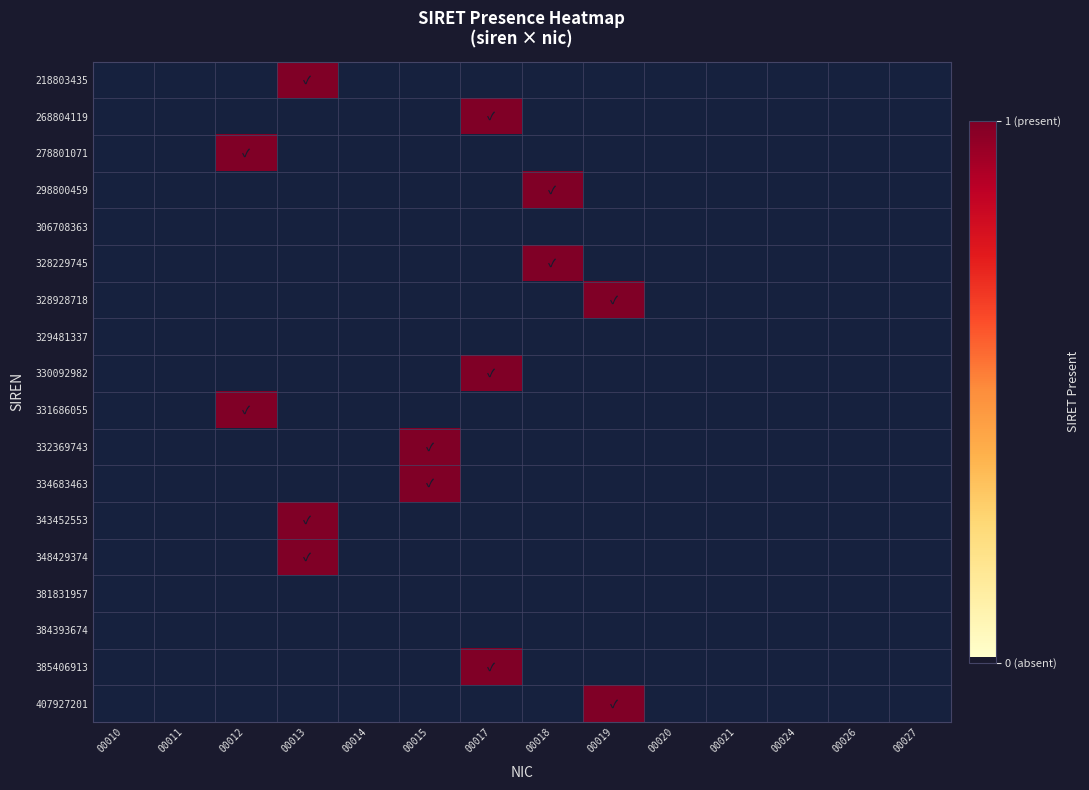

Between 00020 and 00015, which is larger?

00020